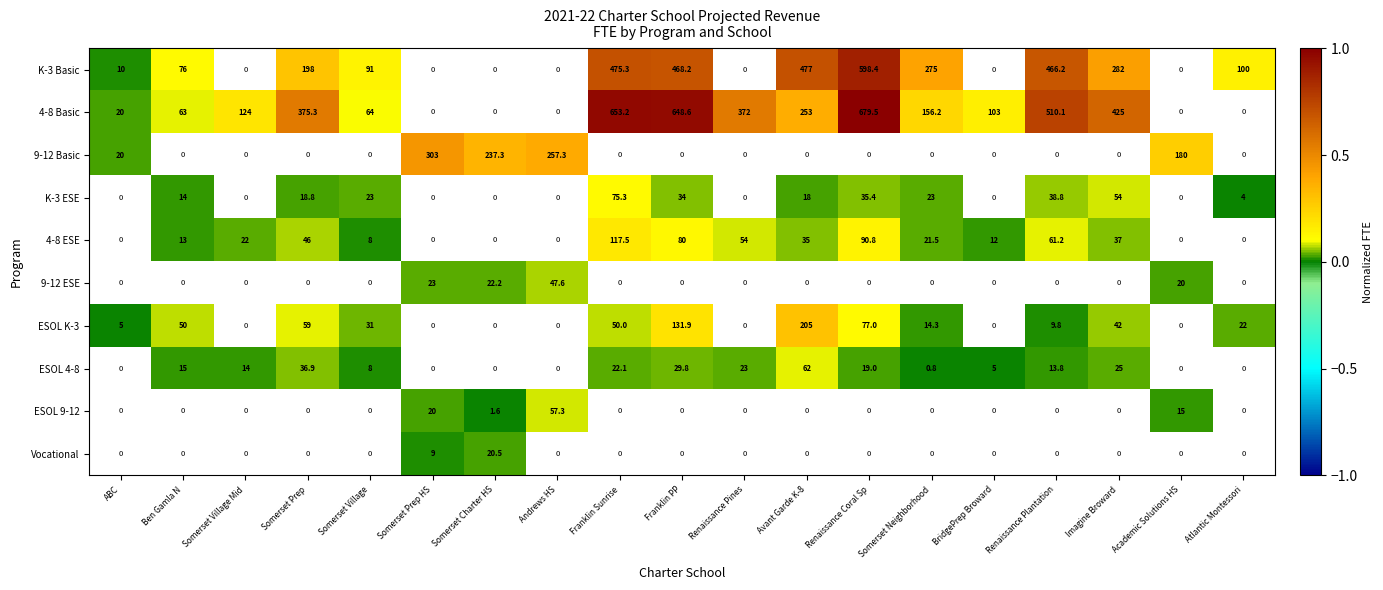

At which category does the chart reach its peak across all series?

Renaissance Coral Sp